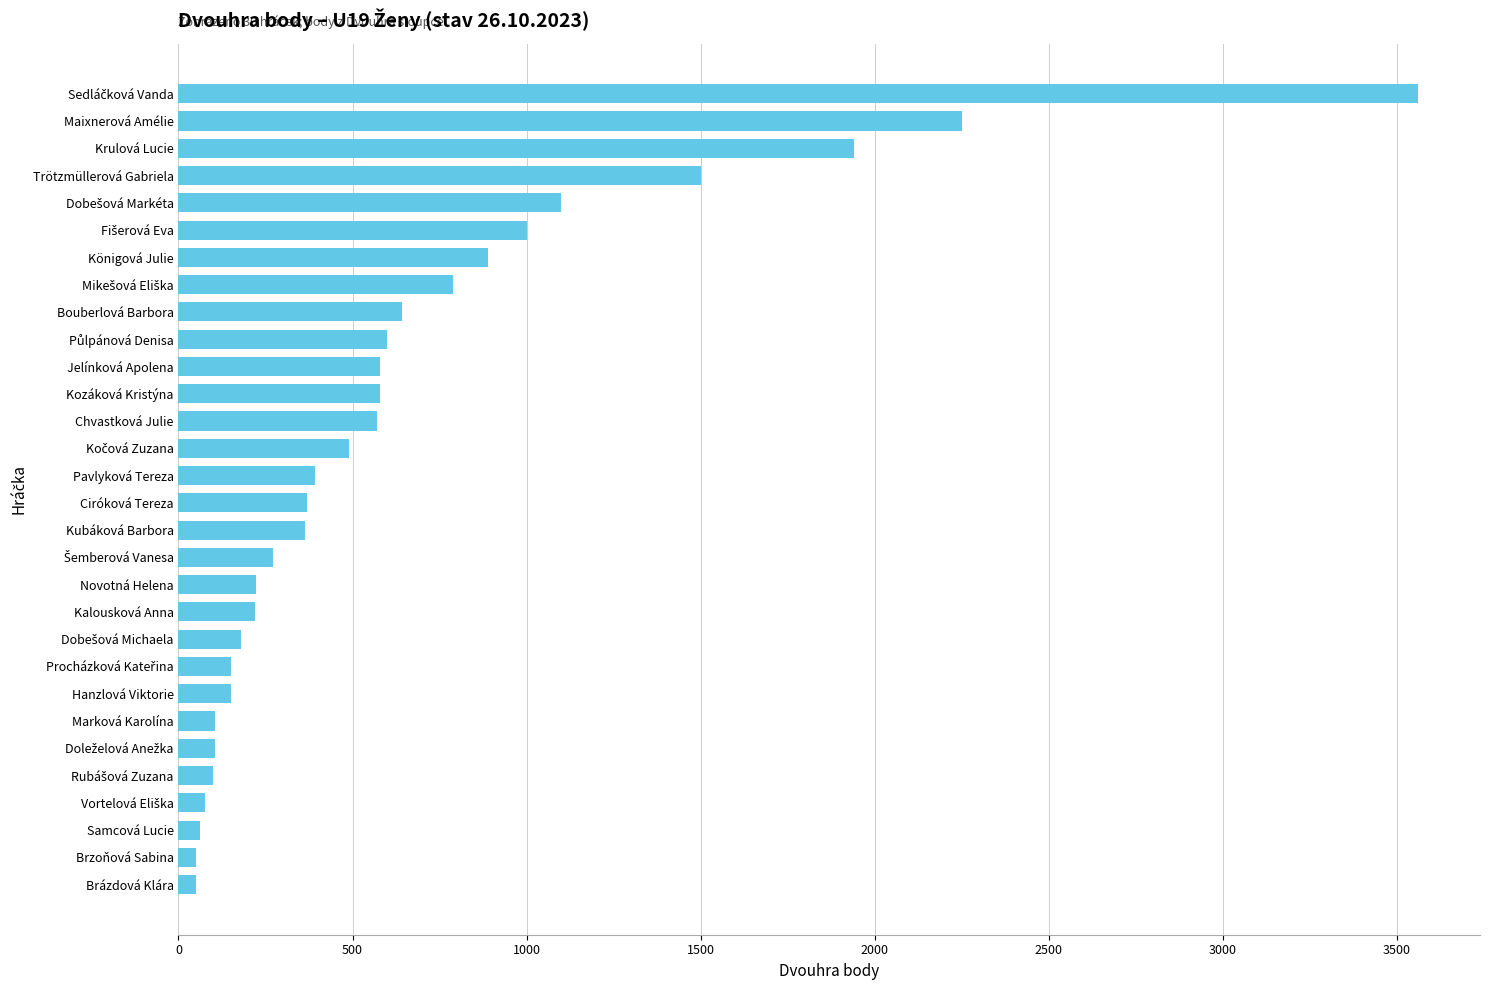

True or false: the data shows 224 at Jelínková Apolena.

False